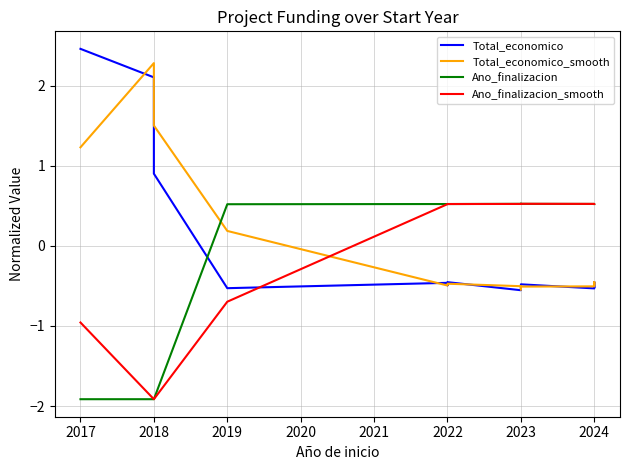

What is the maximum value for Ano_finalizacion_smooth?

0.5